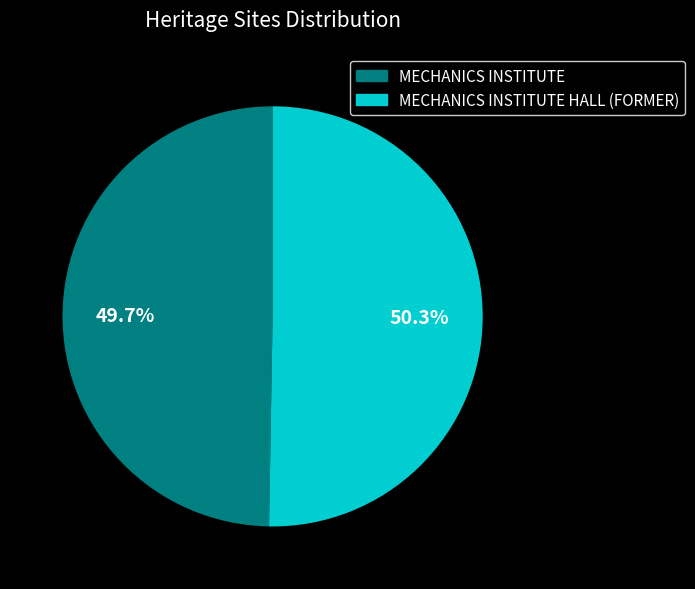

Is there a majority slice in this chart?

Yes